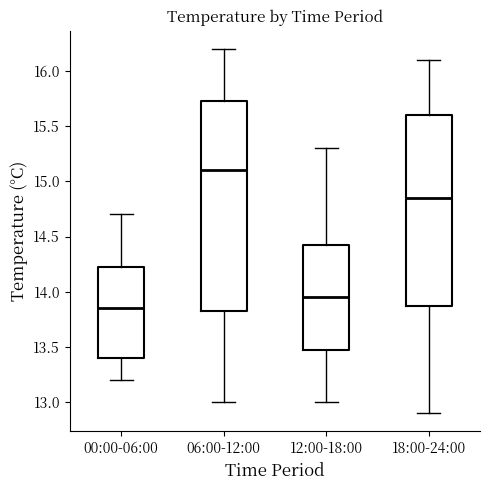

Reading left to right, transcribe this box plot: for each box, give where its median line is, the range the box spans, and where its two whiskers end, as read against the y-axis. The values are not printed on the chart, so give them approximately, as read against the axis.

00:00-06:00: median 13.85, box 13.40 to 14.25, whiskers 13.20 to 14.70
06:00-12:00: median 15.10, box 13.85 to 15.75, whiskers 13.00 to 16.20
12:00-18:00: median 13.95, box 13.50 to 14.45, whiskers 13.00 to 15.30
18:00-24:00: median 14.85, box 13.90 to 15.60, whiskers 12.90 to 16.10